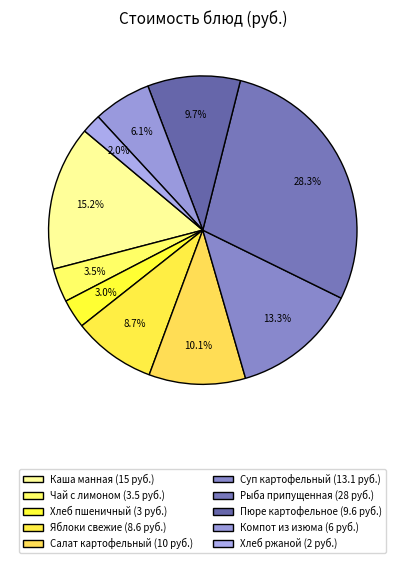

Count the number of slices in the pie.

10